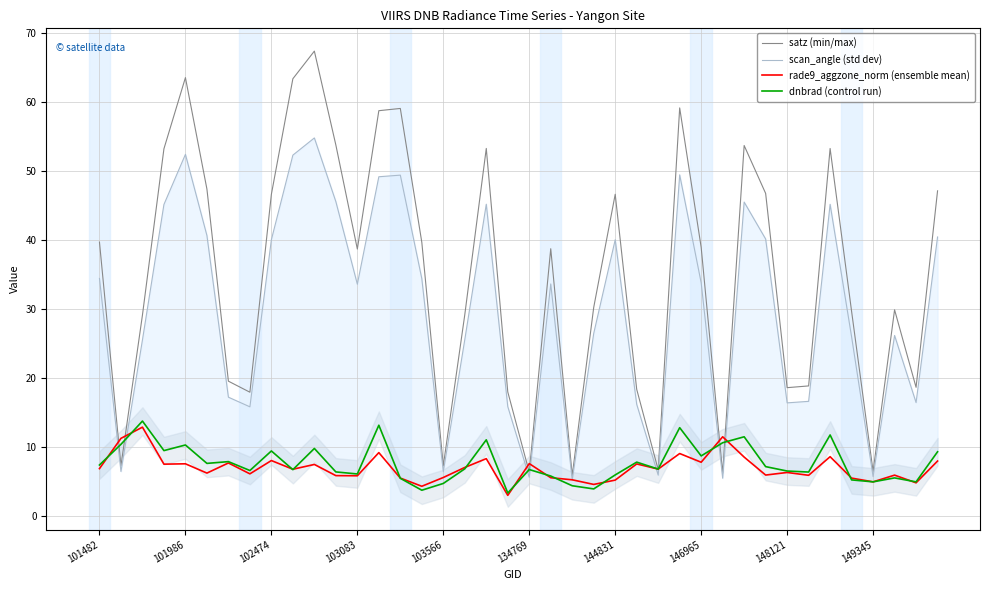

The satz (min/max) series shows 7.3 at 103566. True or false?

True